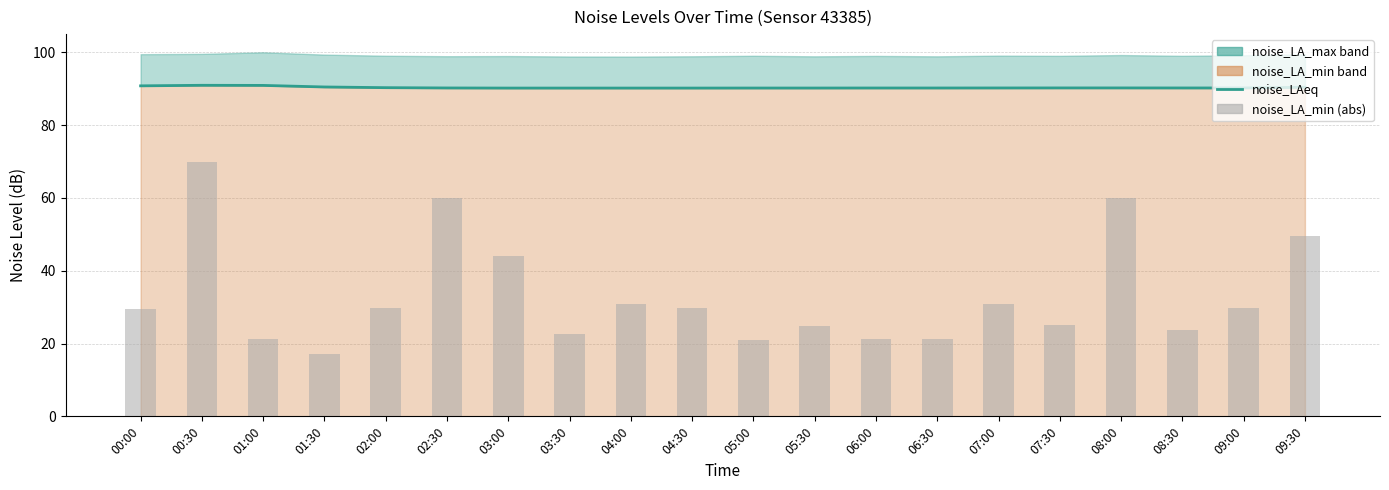

What is the difference between the maximum and minimum values in the noise_LAeq series?

0.8